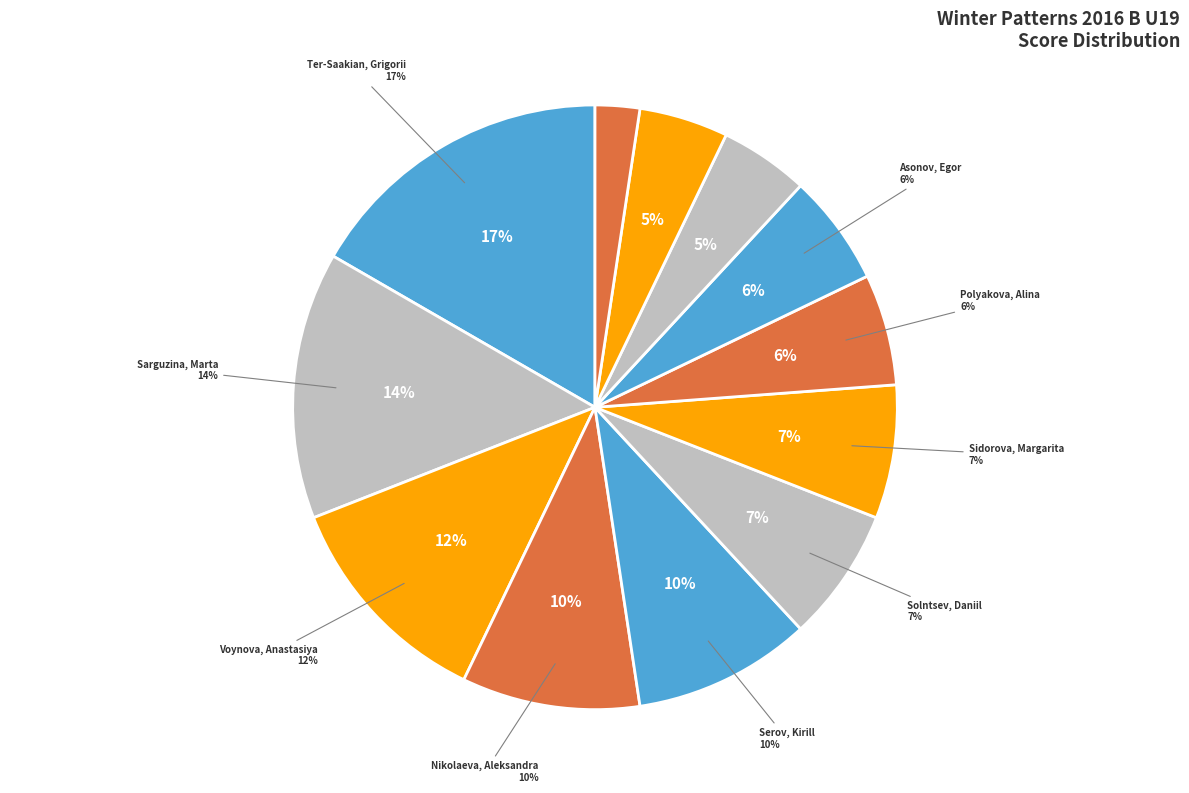

The Nikolaeva, Aleksandra slice represents 24% of the pie. True or false?

False